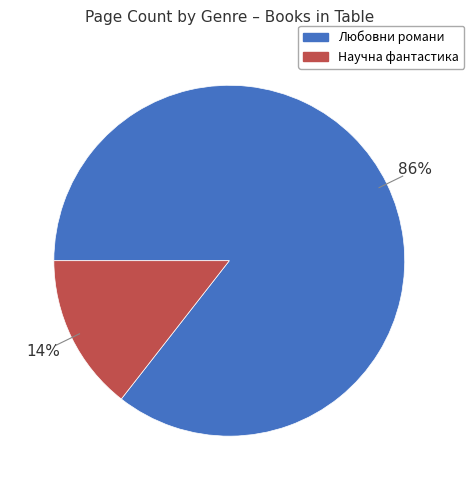

To the nearest percent, what is the average slice percentage?

50%